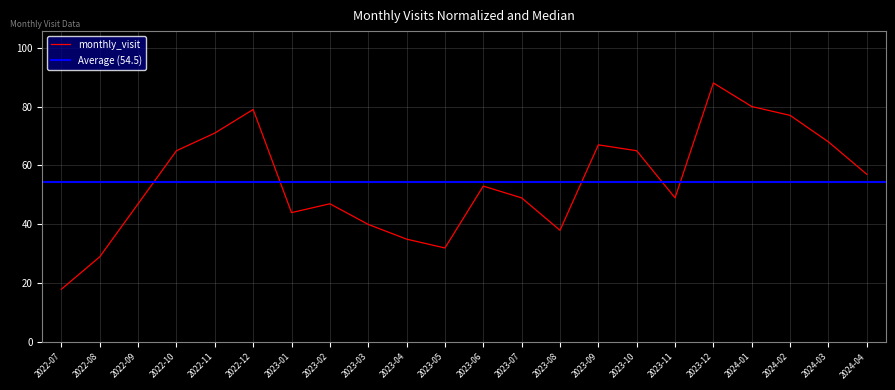

At which category does the data reach its first local peak?

2022-12